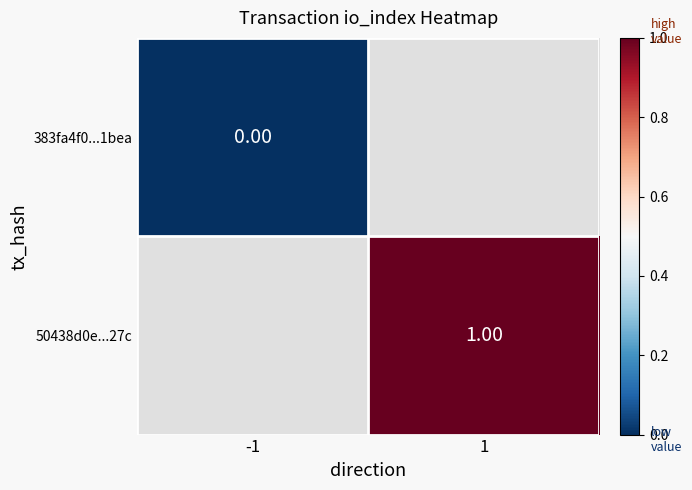

What is the maximum value shown in the chart?

1.0